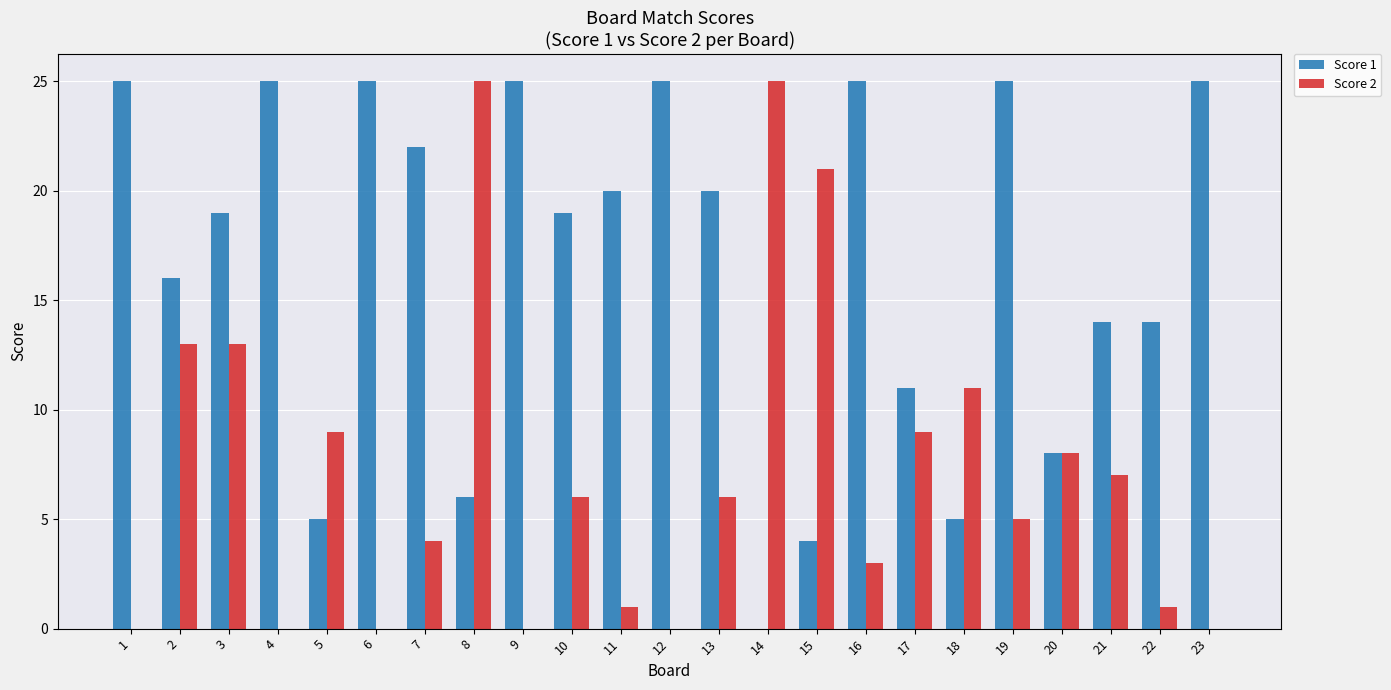

Is it true that Score 2 equals 1 at 11?

True